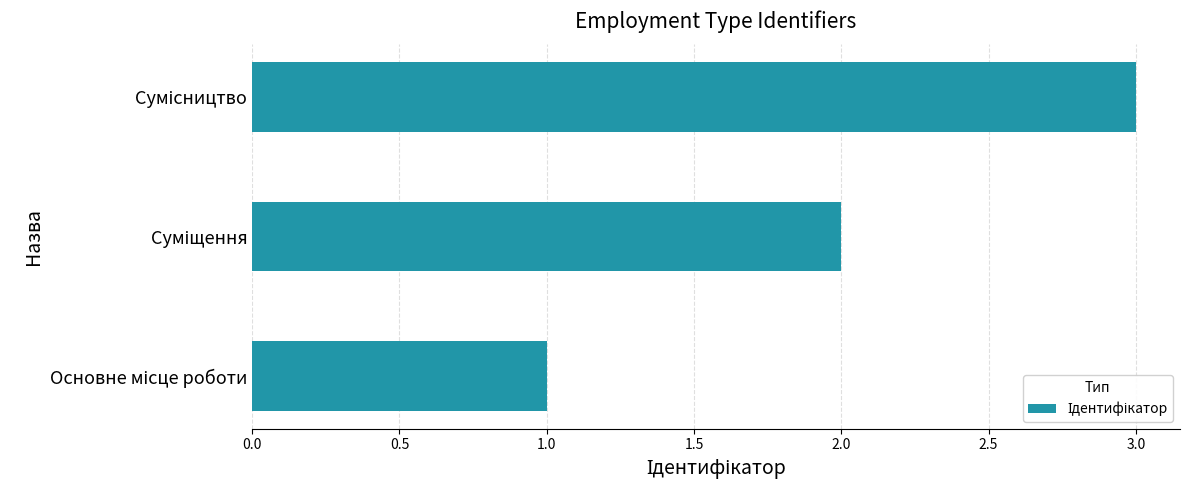

What is the greatest value displayed?

3